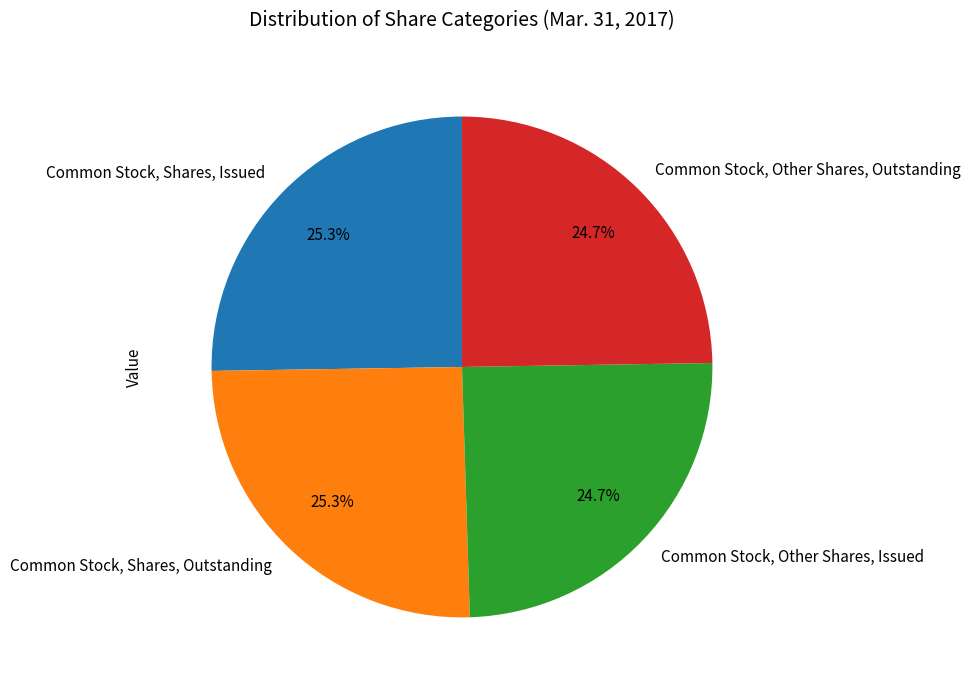

Is there any slice that represents more than half of the pie?

No